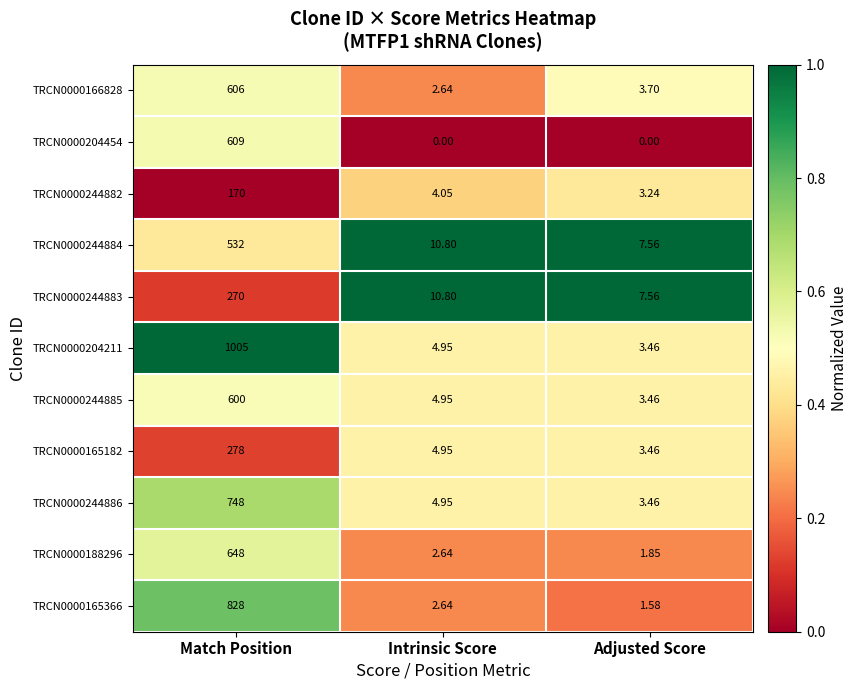

Between Match Position and Intrinsic Score, which series saw the biggest shift?

TRCN0000204211